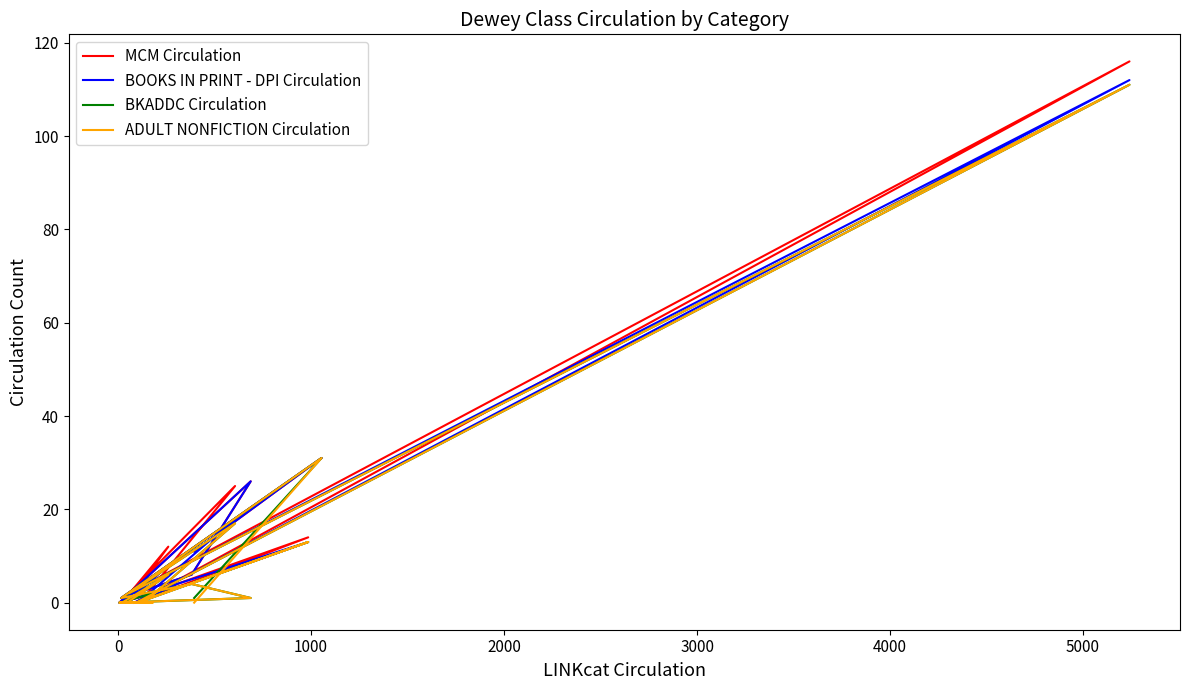

What is the greatest value displayed?

116